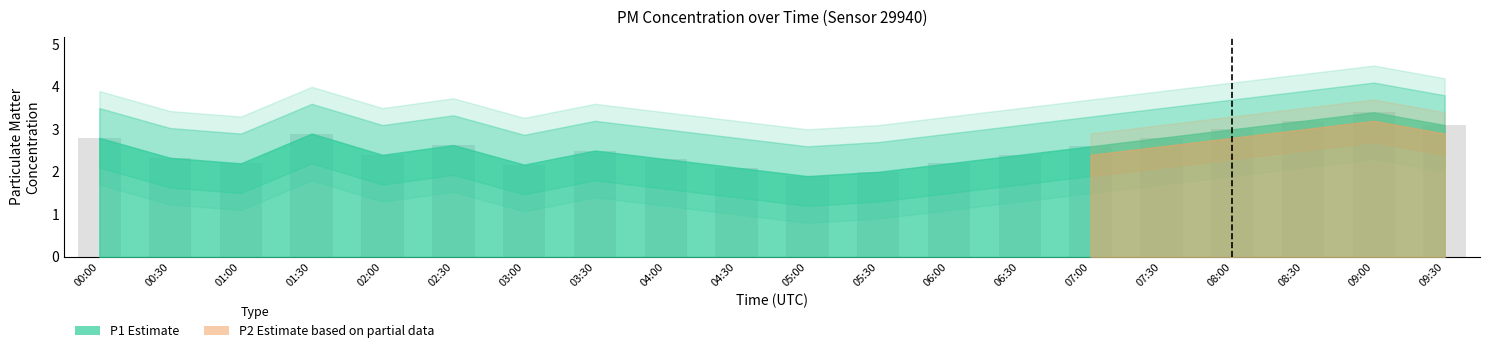

What is the label of the 8th bar from the right?

06:00